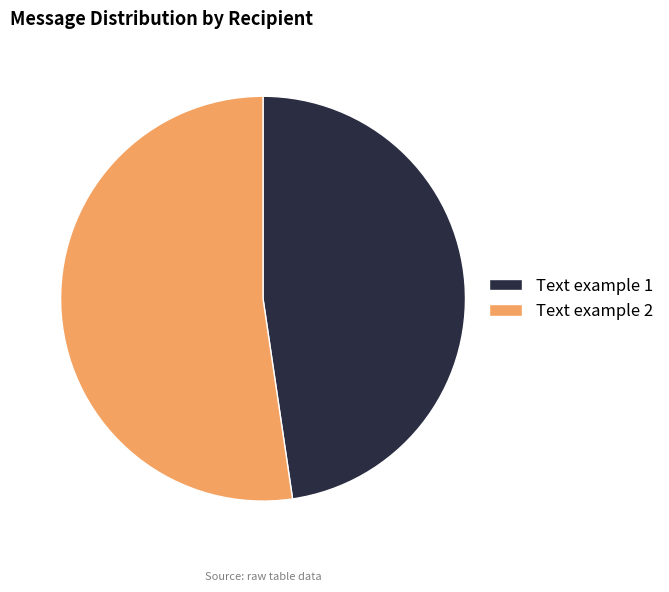

Combined, do Text example 2 and Text example 1 account for over 50%?

Yes